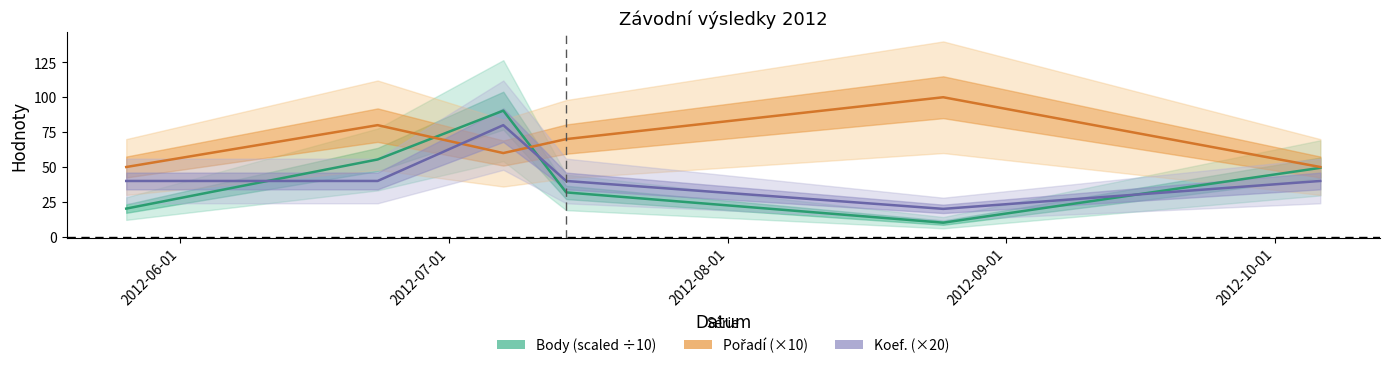

How many data points in Pořadí are less than 70?

3